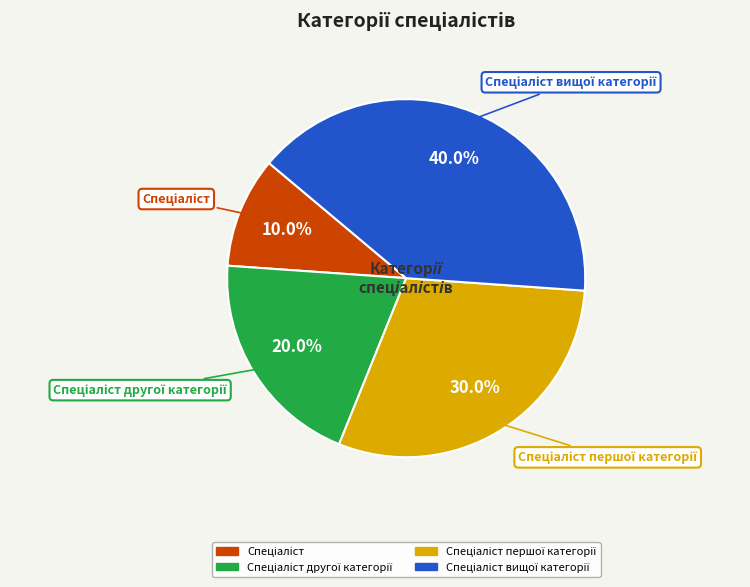

Is there any slice that represents more than half of the pie?

No